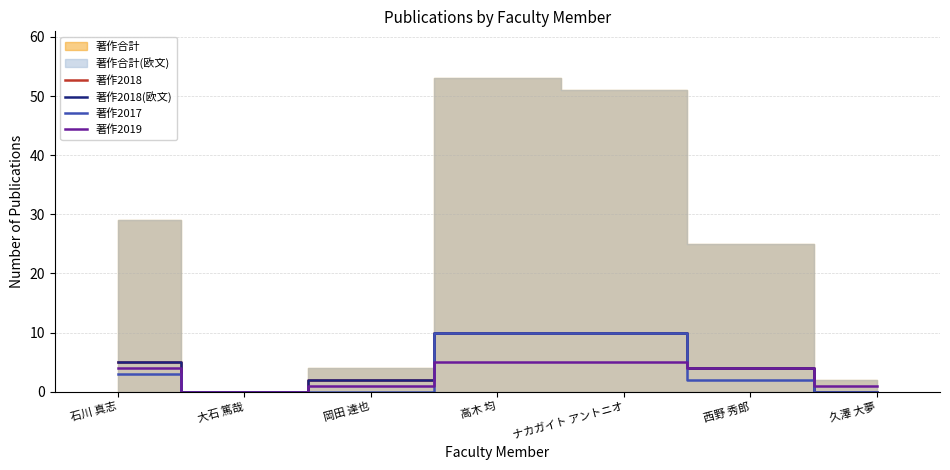

How many values in the 著作2018 series are below 4?

3